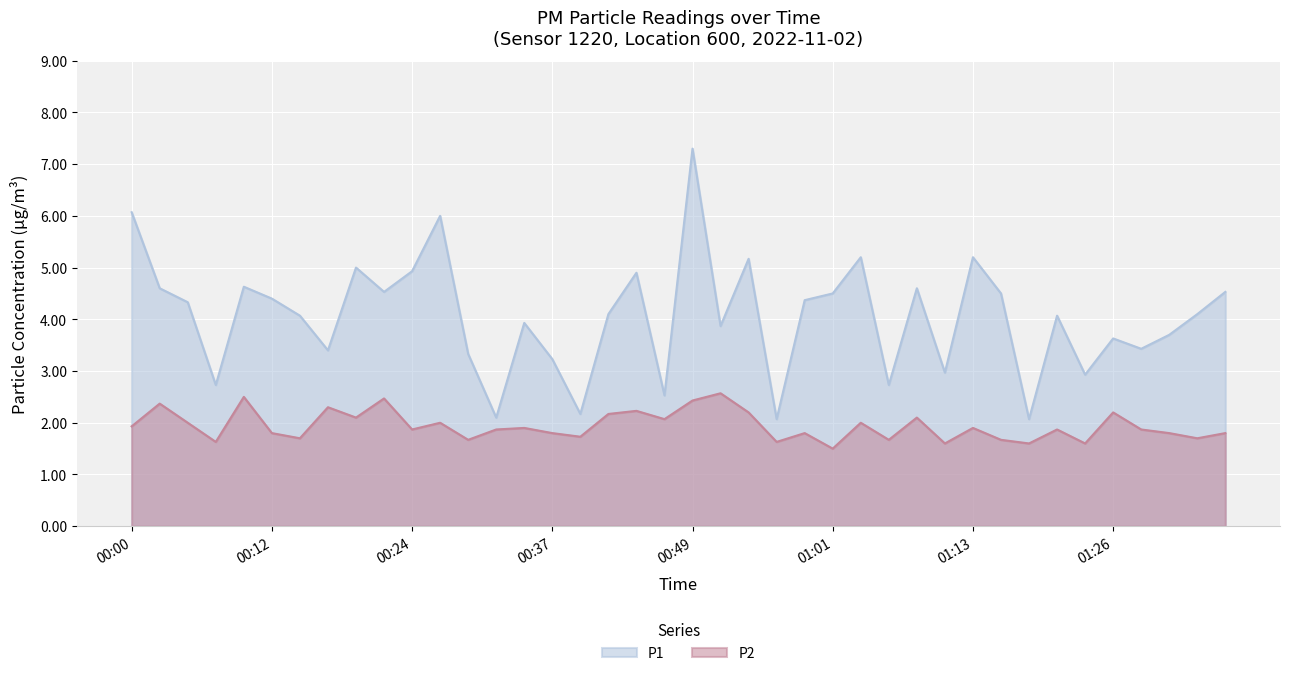

What is the highest value of the P2 series?

2.6